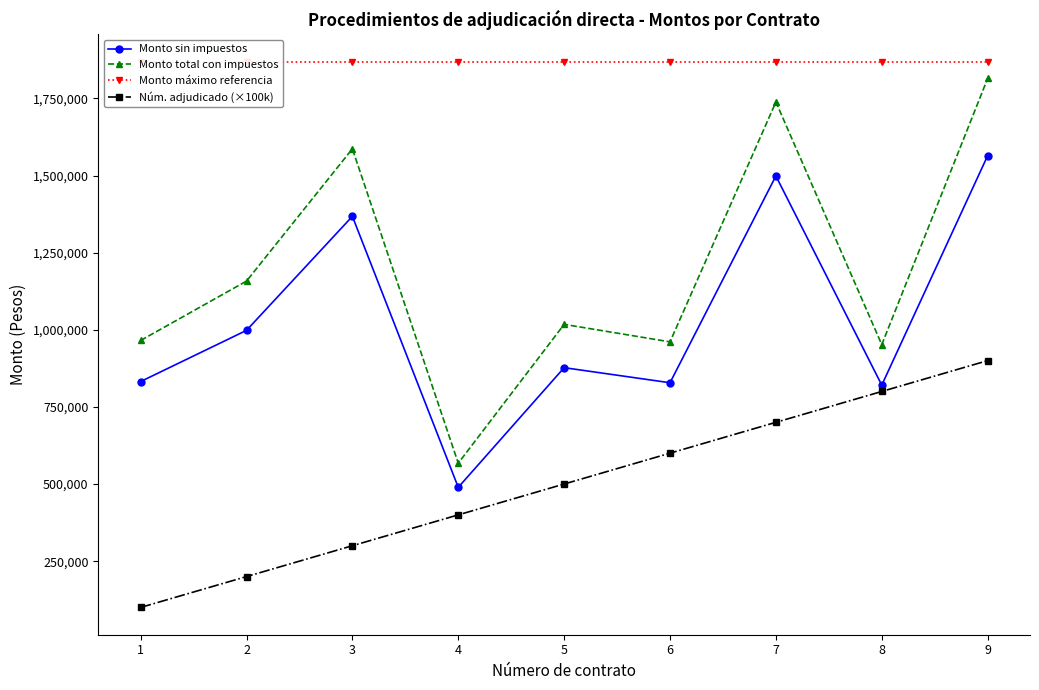

Which series has the widest spread of values?

Monto total con impuestos